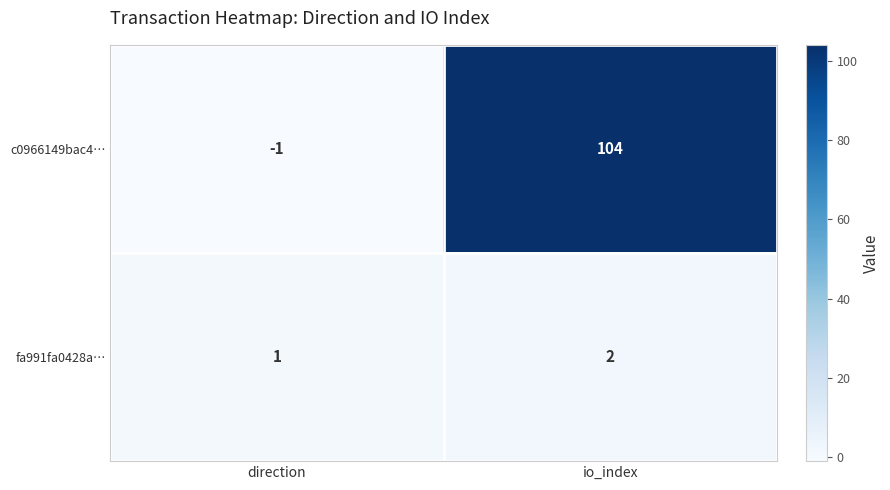

Is it true that fa991fa0428a… equals 1 at direction?

True